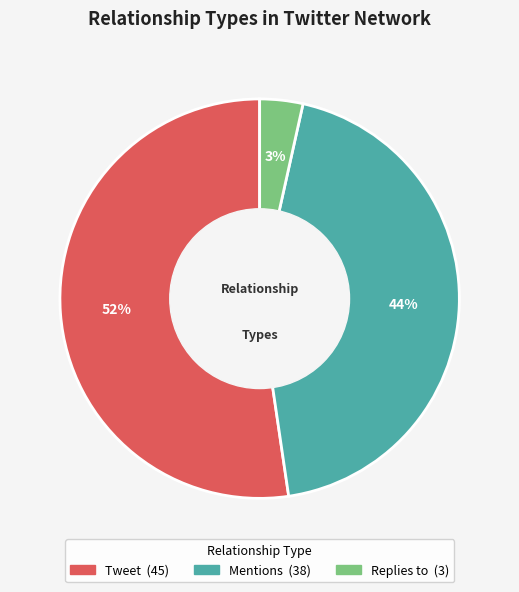

To the nearest percent, what percentage of the pie is Replies to?

3%